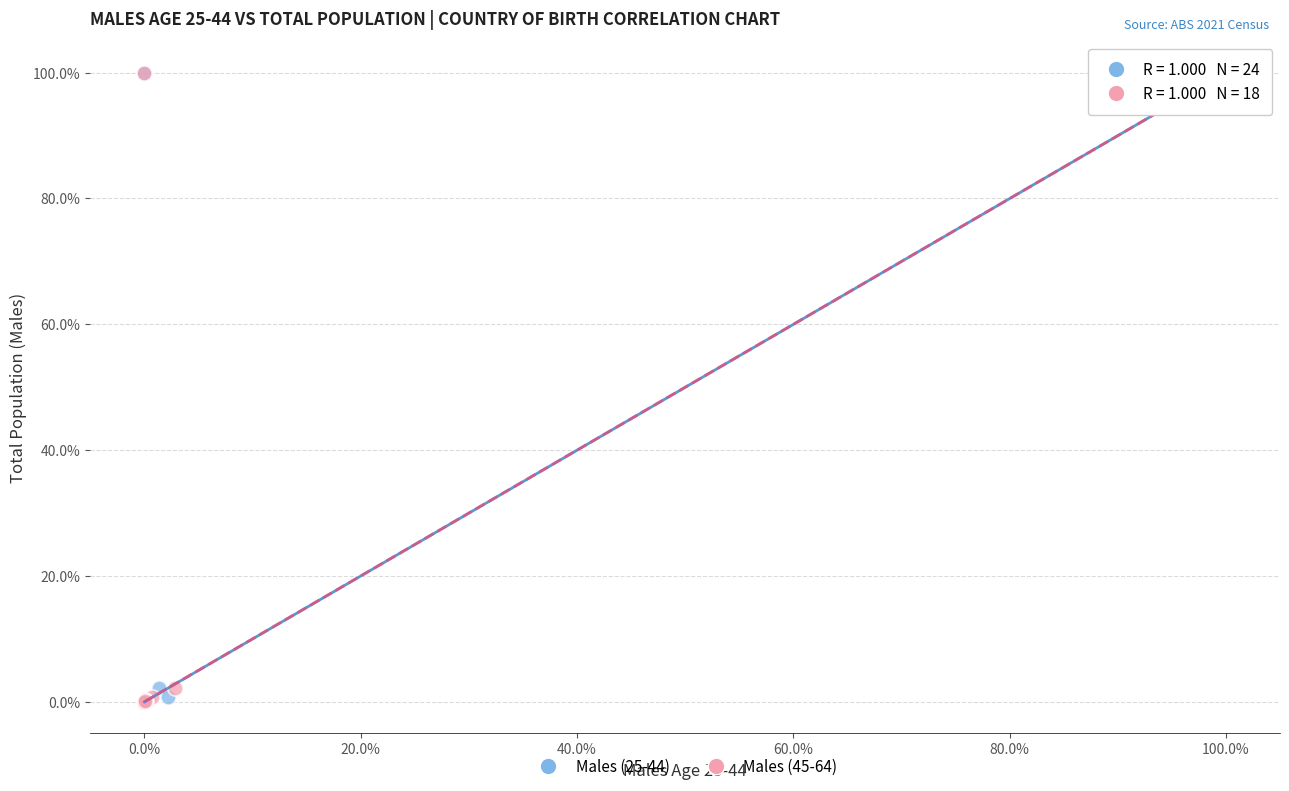

What are all the series names shown in the legend?

Males (25-44), Males (45-64)